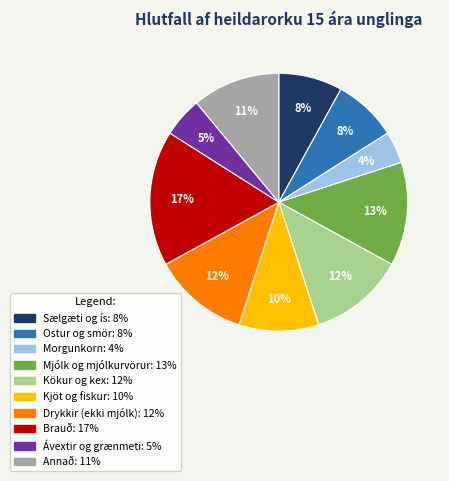

Is the sum of Mjólk og mjólkurvörur and Sælgæti og ís greater than half?

No